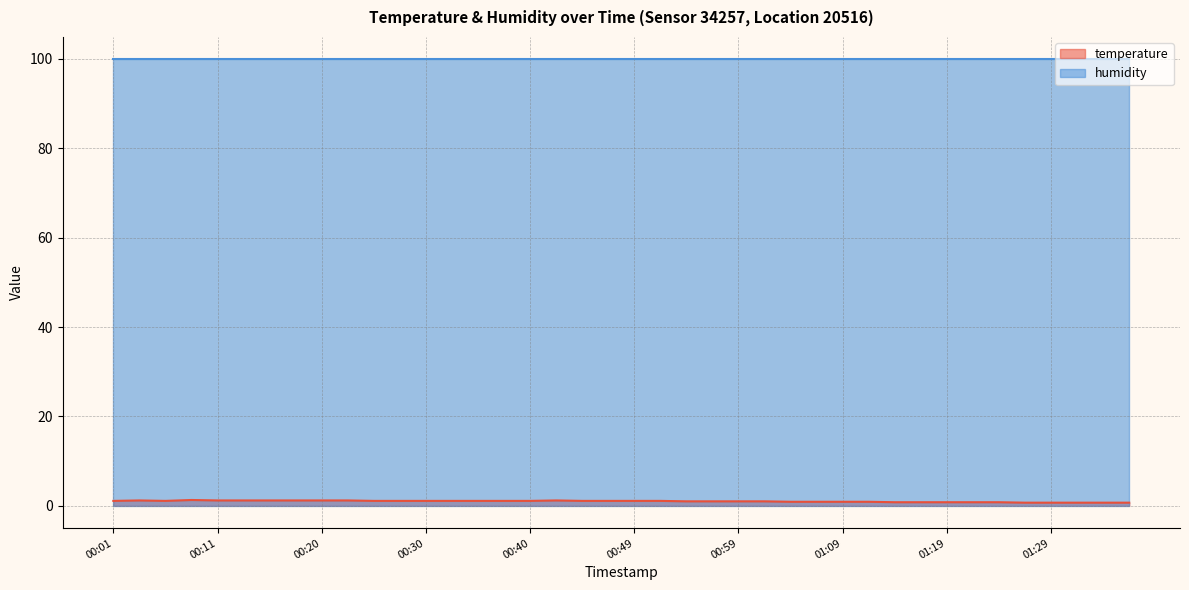

Which category has the lowest value across all series?

01:26